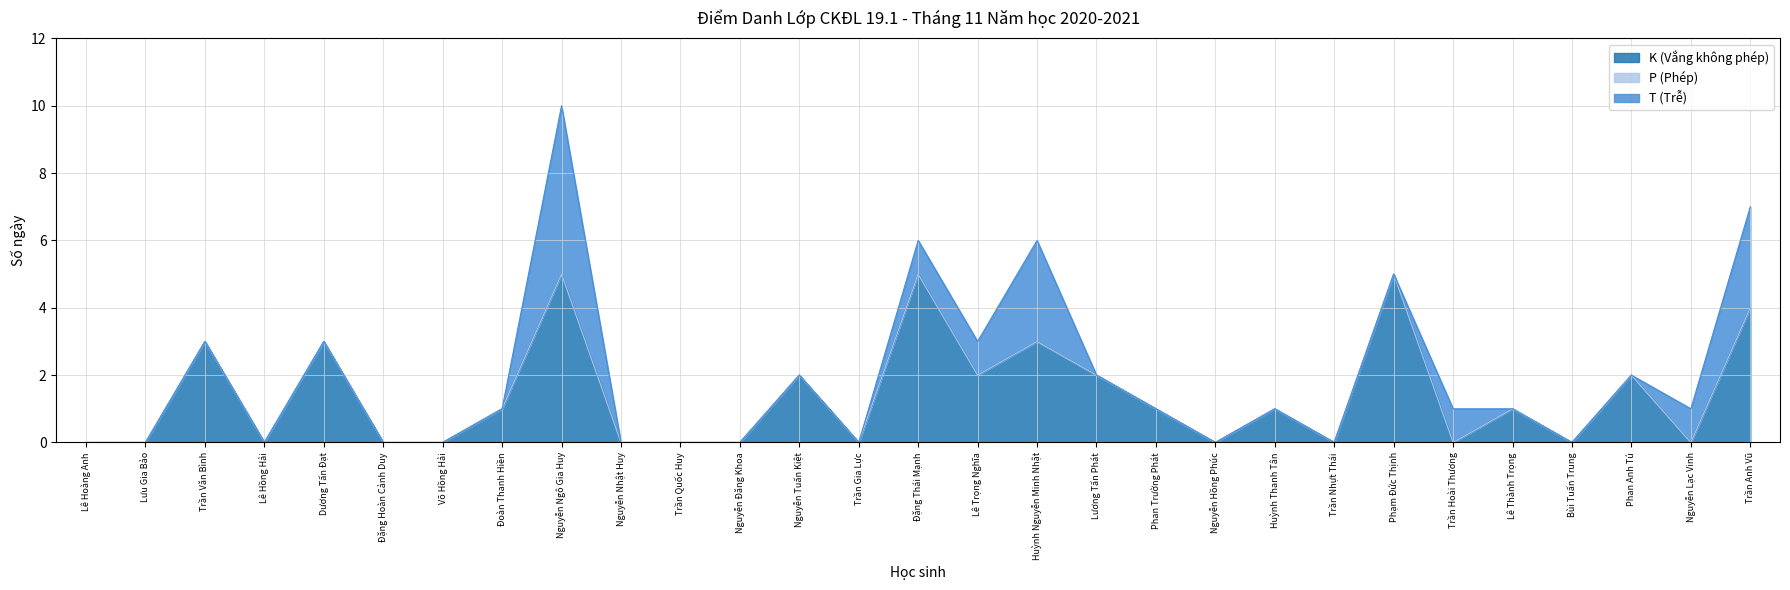

Where is the first local maximum for K (Vắng không phép)?

Trần Văn Bình